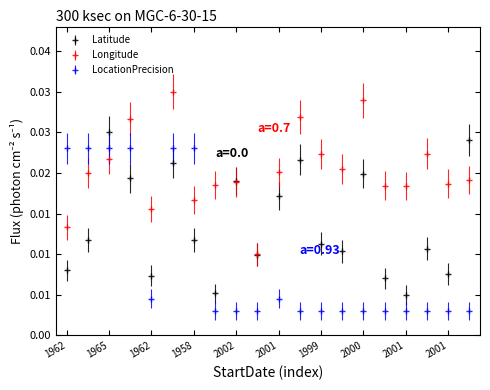

At which category does LocationPrecision reach its first local valley?

1962